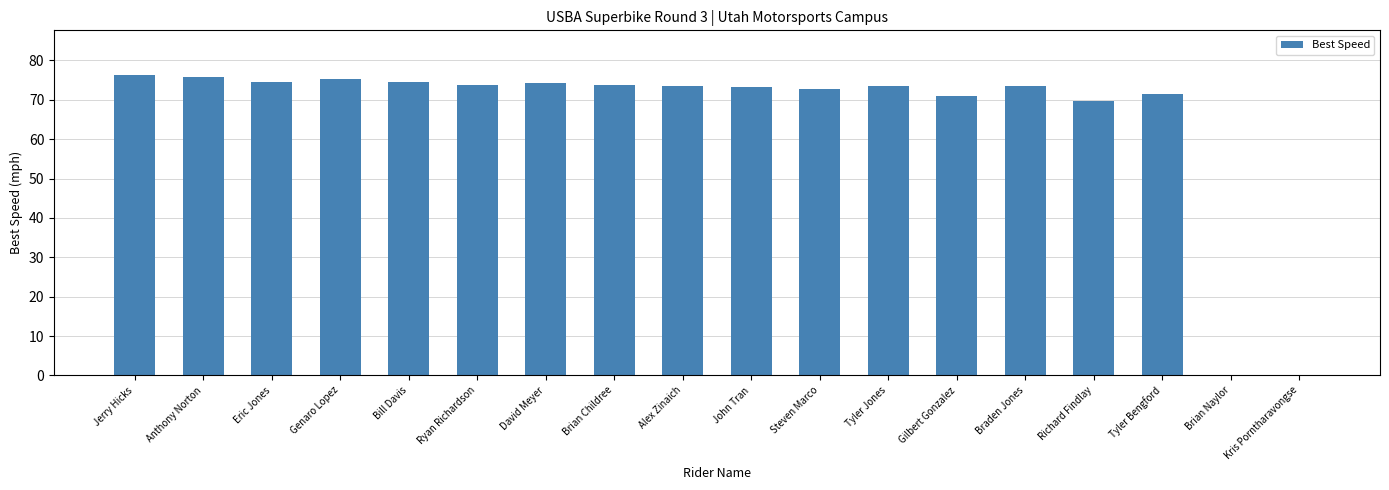

What is the sum of all values?

1176.7